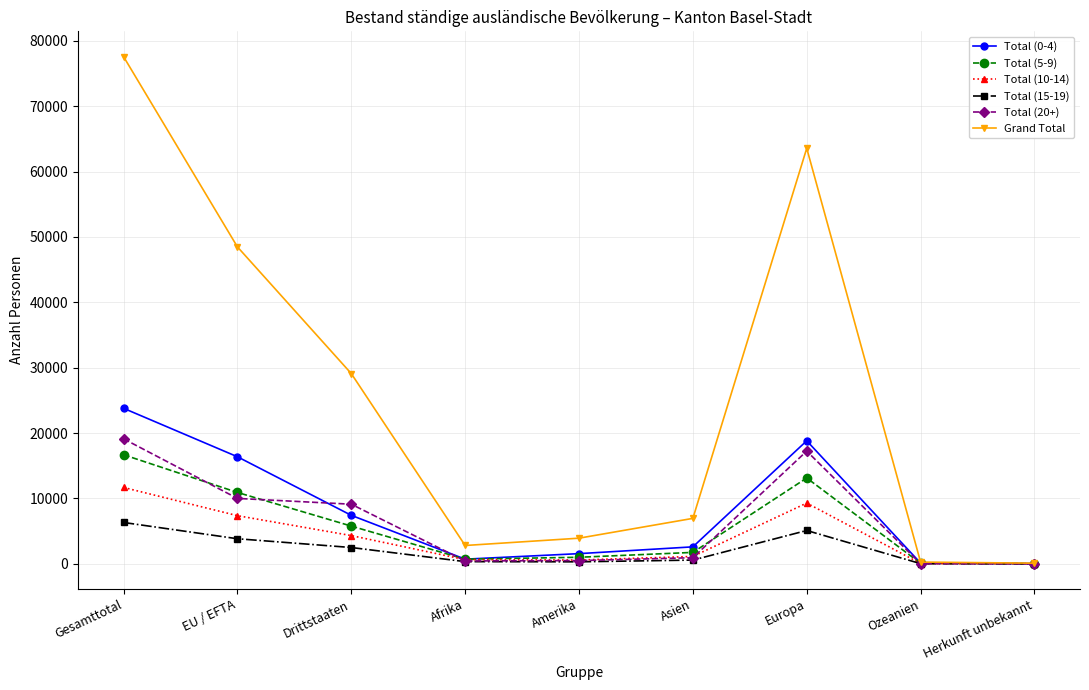

Which series has the largest total across all categories?

Grand Total